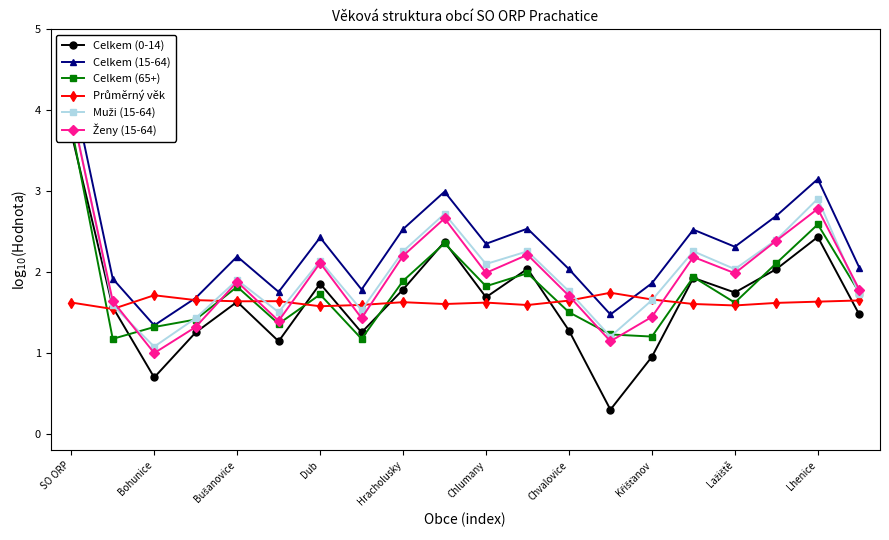

Does the chart display data point markers on the line(s)?

Yes